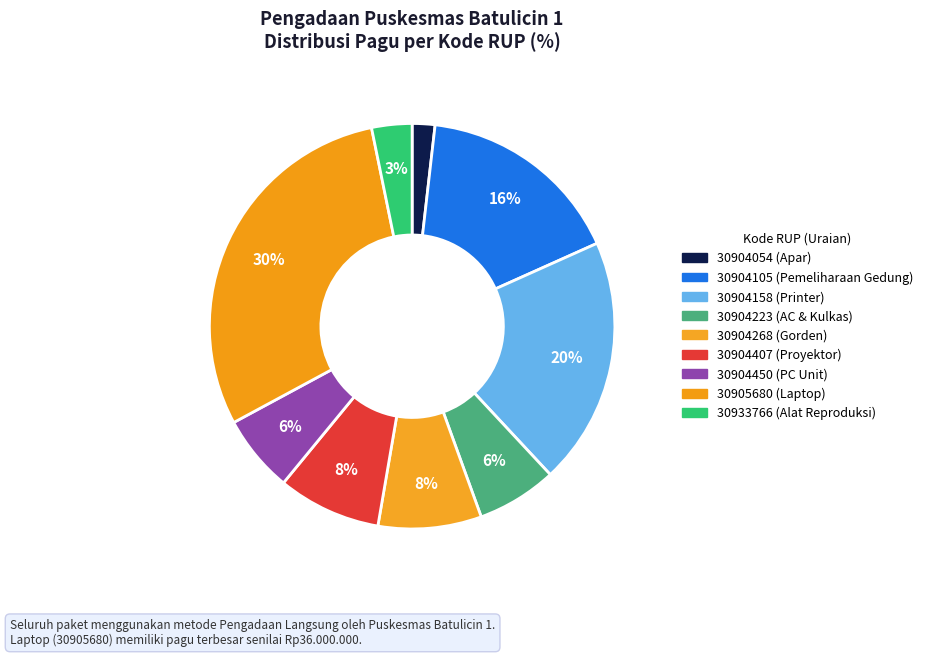

To the nearest percent, what is the difference between the largest and smallest slice percentages?

28%